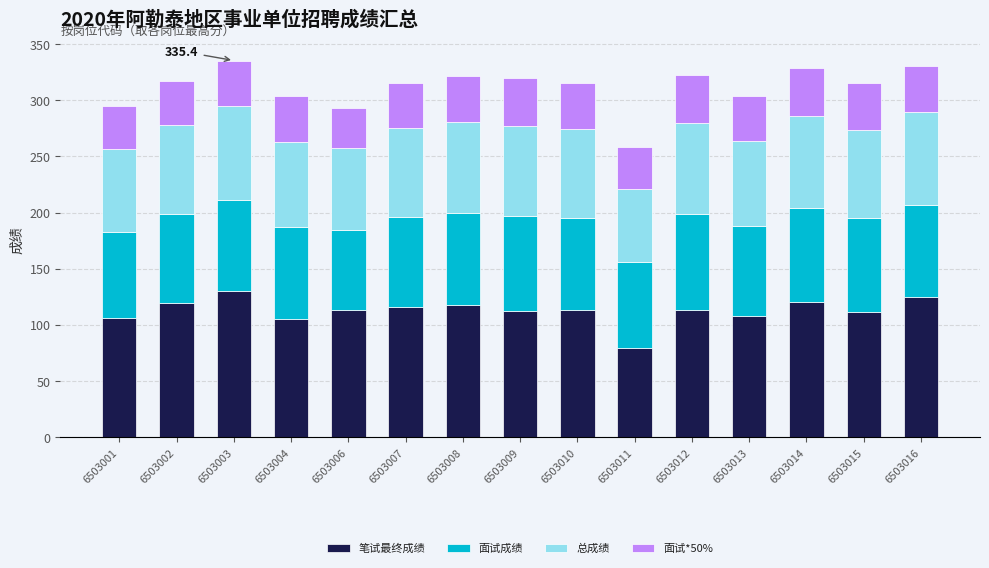

Which category has the lowest value in the 笔试最终成绩 series?

6503011